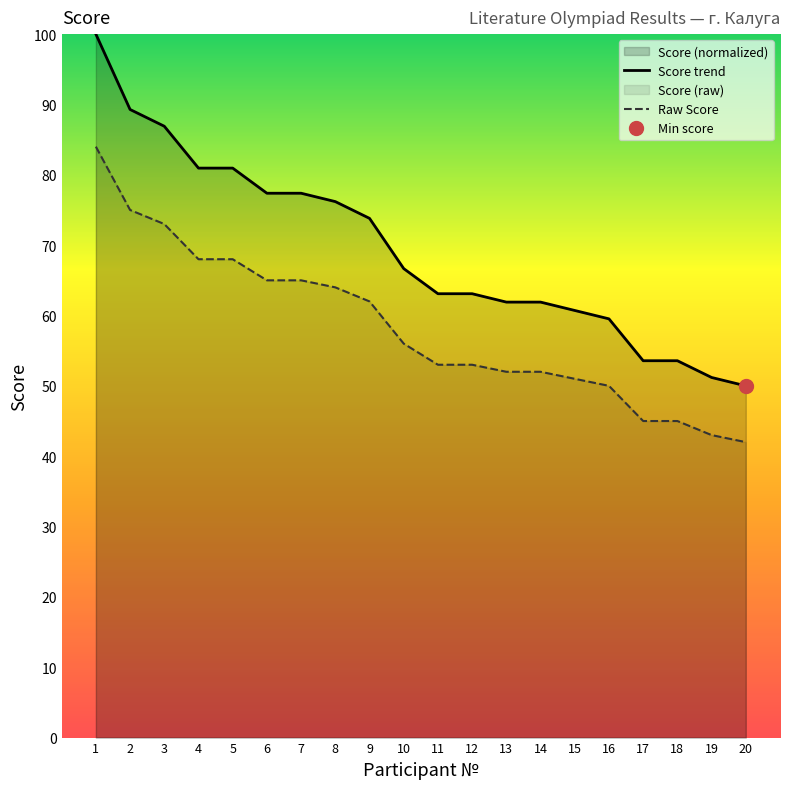

What is the value of the 4th point from the left?

68